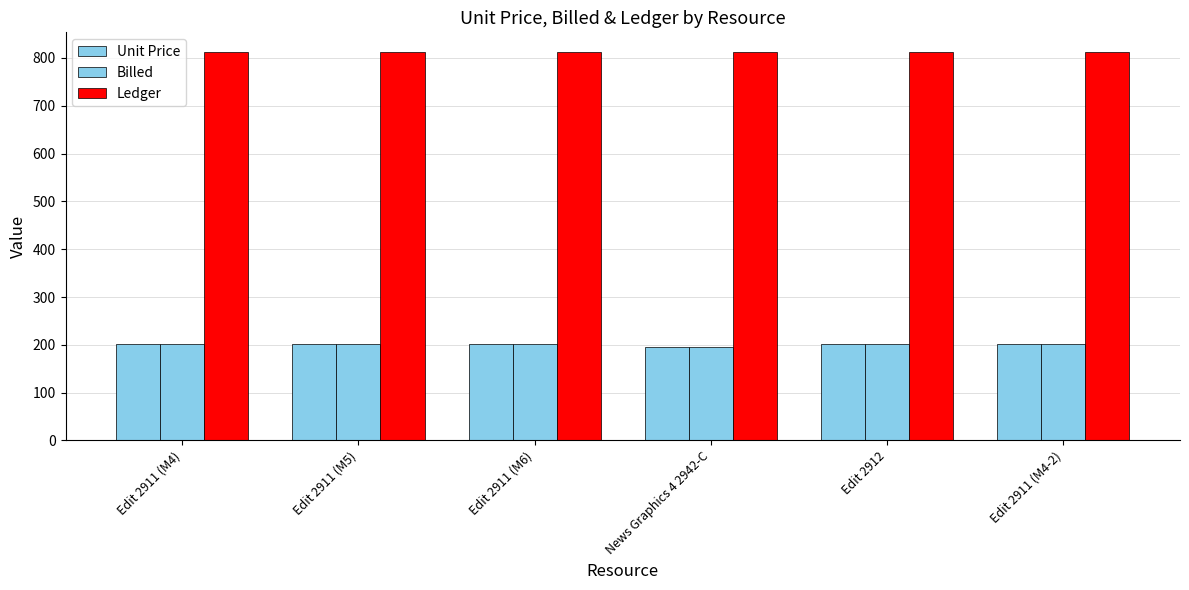

How many bars are there in each group?

3